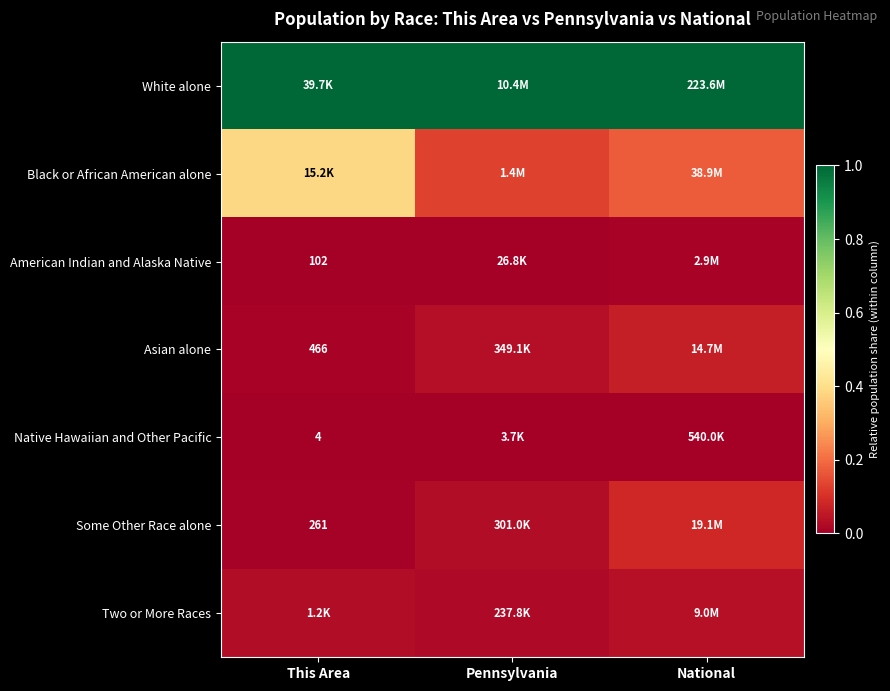

How many Asian alone values are between 0 and 1?

3